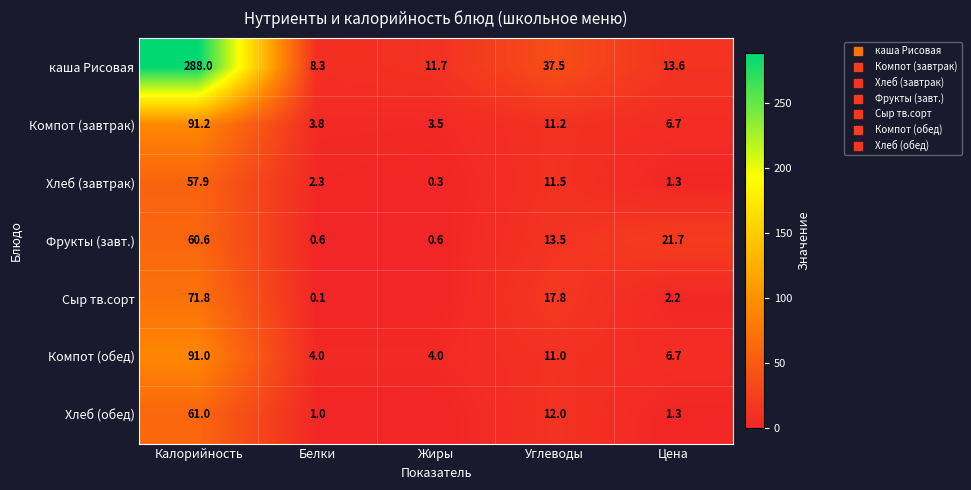

Is the value of Сыр тв.сорт at Белки greater than the value of каша Рисовая at Жиры?

No